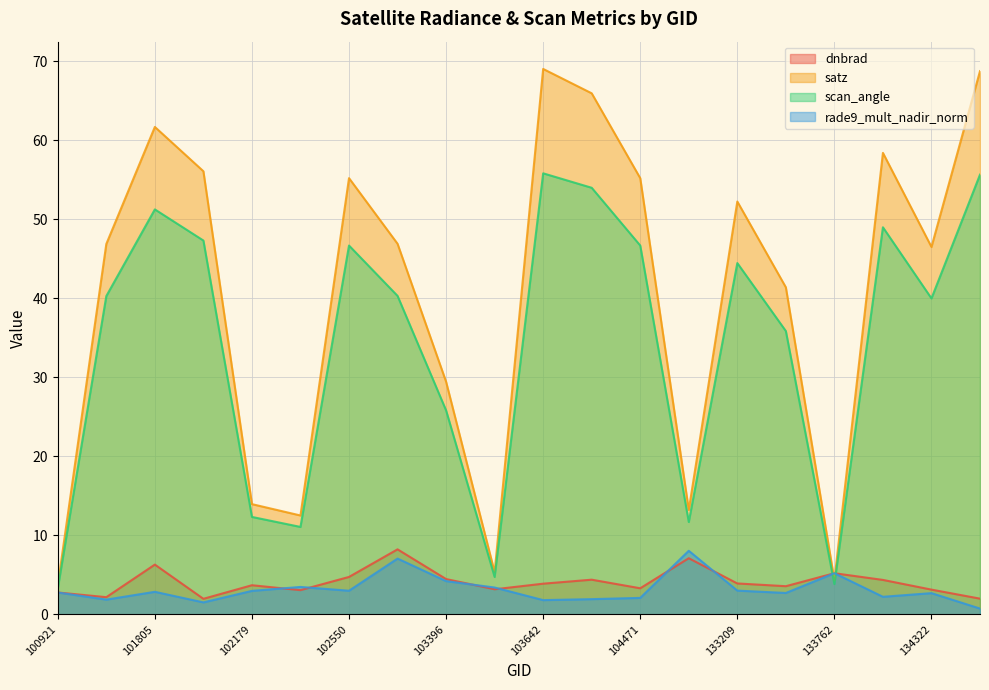

Rank the series by their maximum value, from lowest to highest.

rade9_mult_nadir_norm, dnbrad, scan_angle, satz